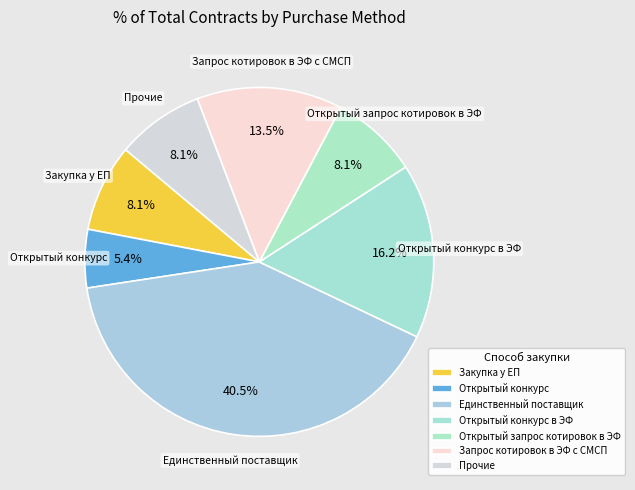

Count the number of slices in the pie.

7